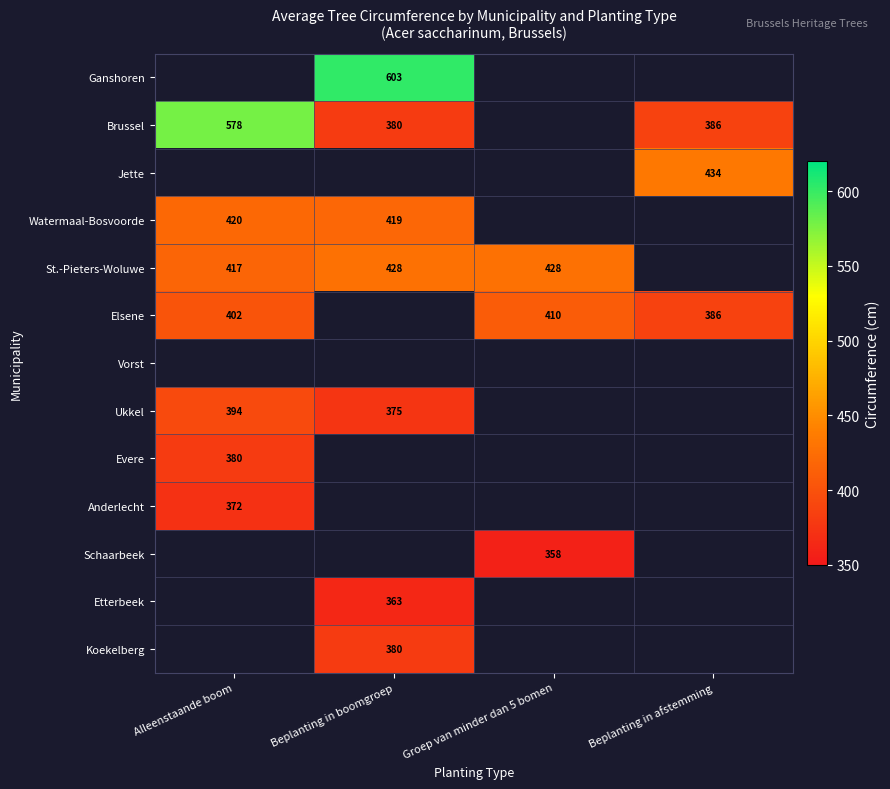

Is it true that Elsene equals 540 at Groep van minder dan 5 bomen?

False